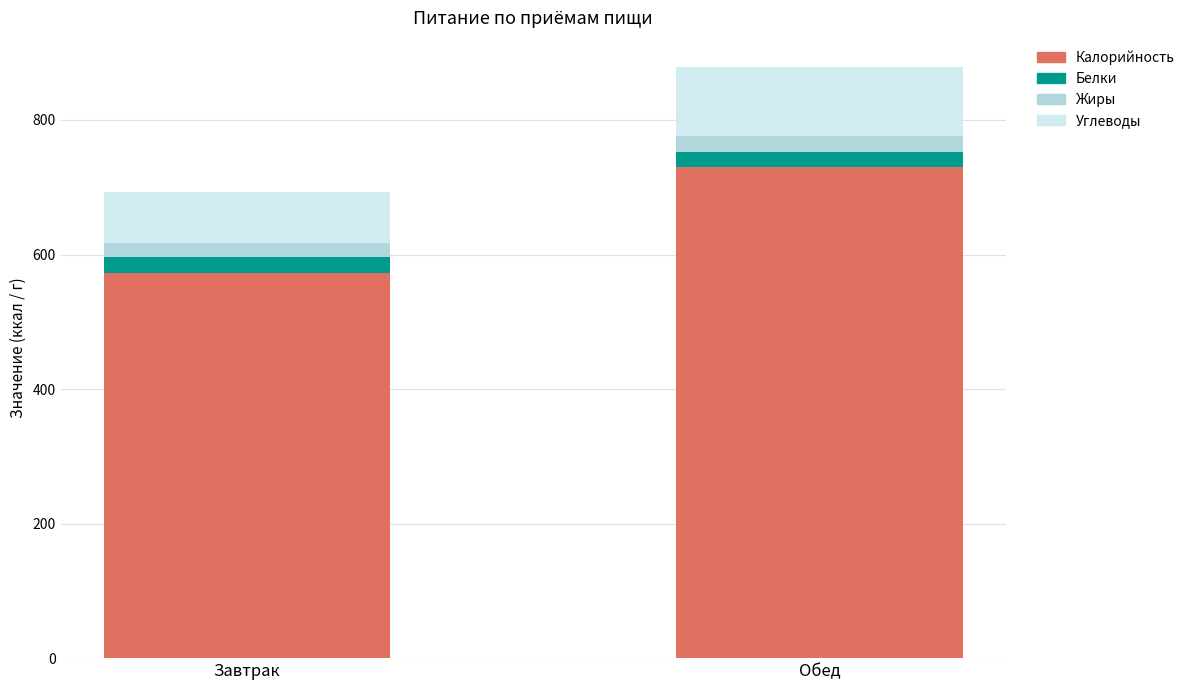

What is the total value across all series at Обед?

878.1